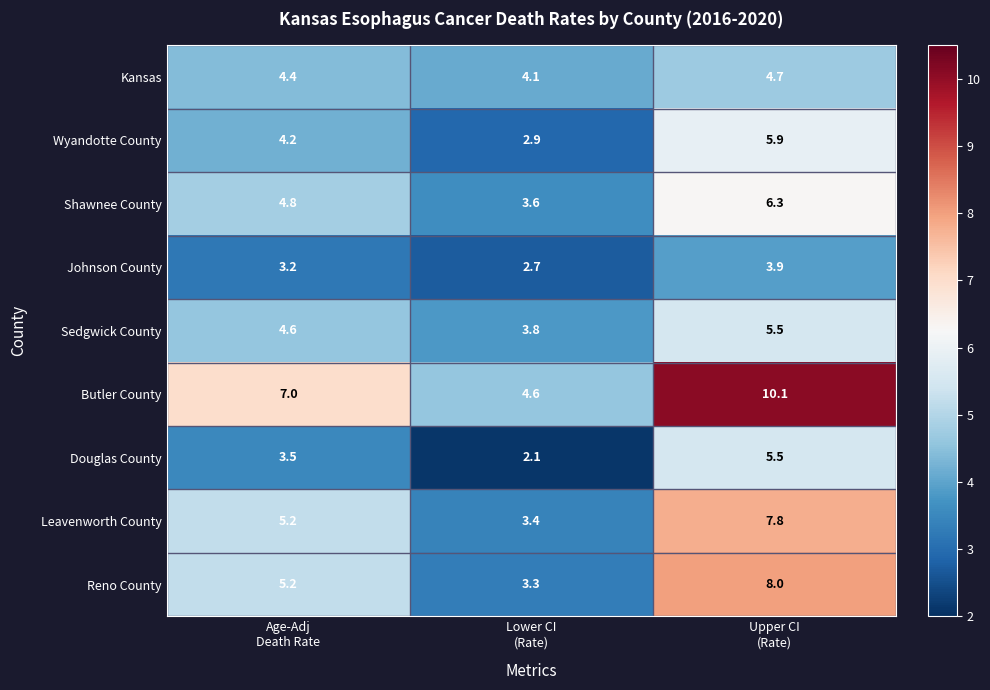

What is the greatest value displayed?

10.1